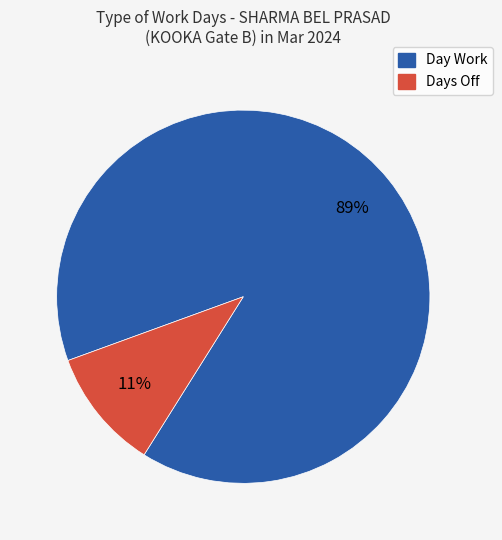

Rank the categories by value from highest to lowest.

Day Work, Days Off